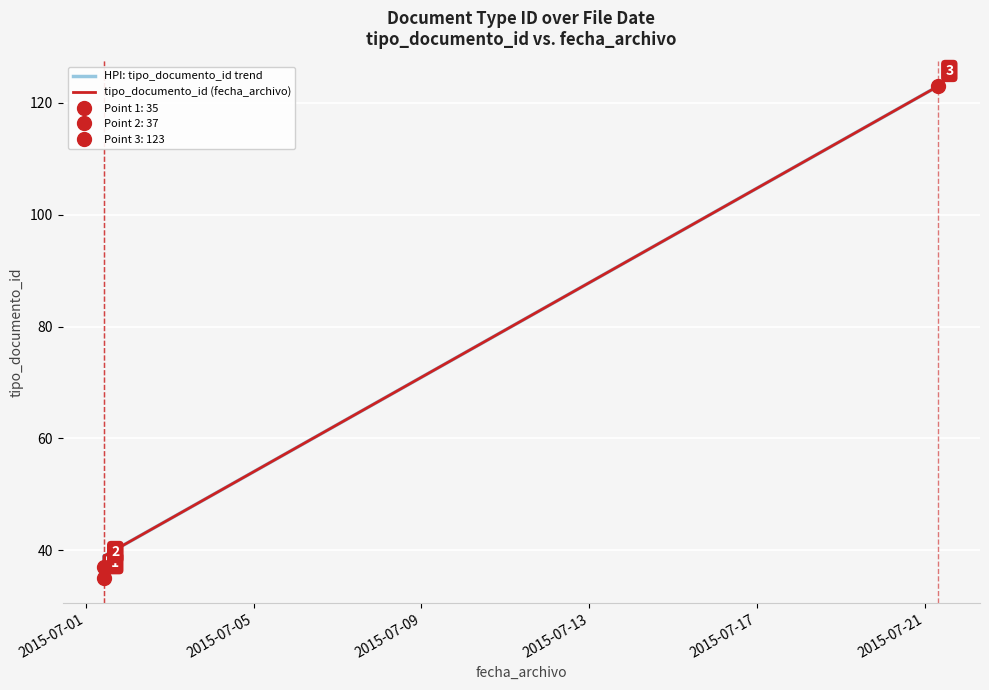

What is the difference between the maximum and minimum values in the tipo_documento_id (fecha_archivo) series?

88